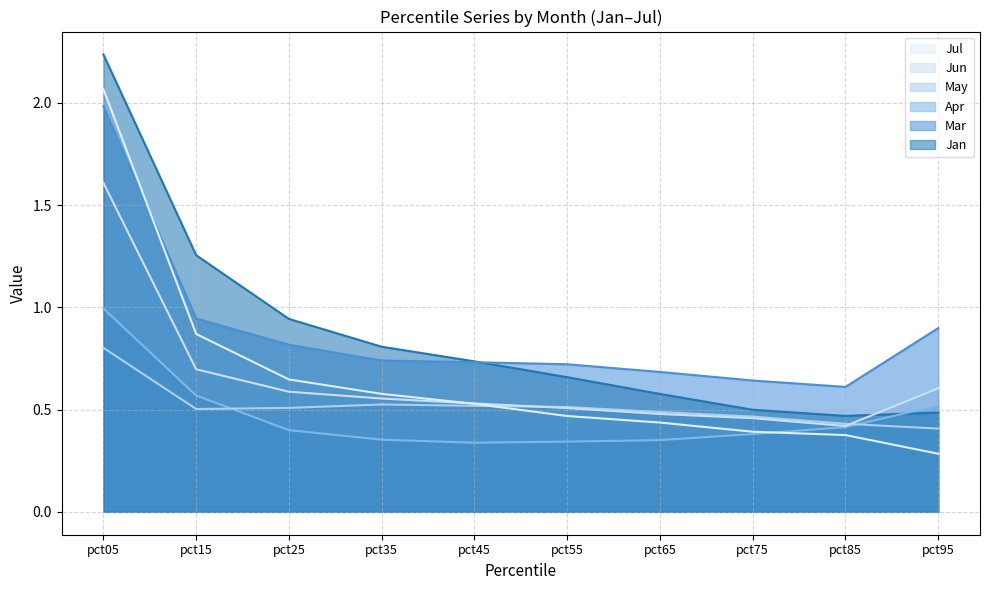

What is the value of the Apr point at the 3rd from the left?

0.4